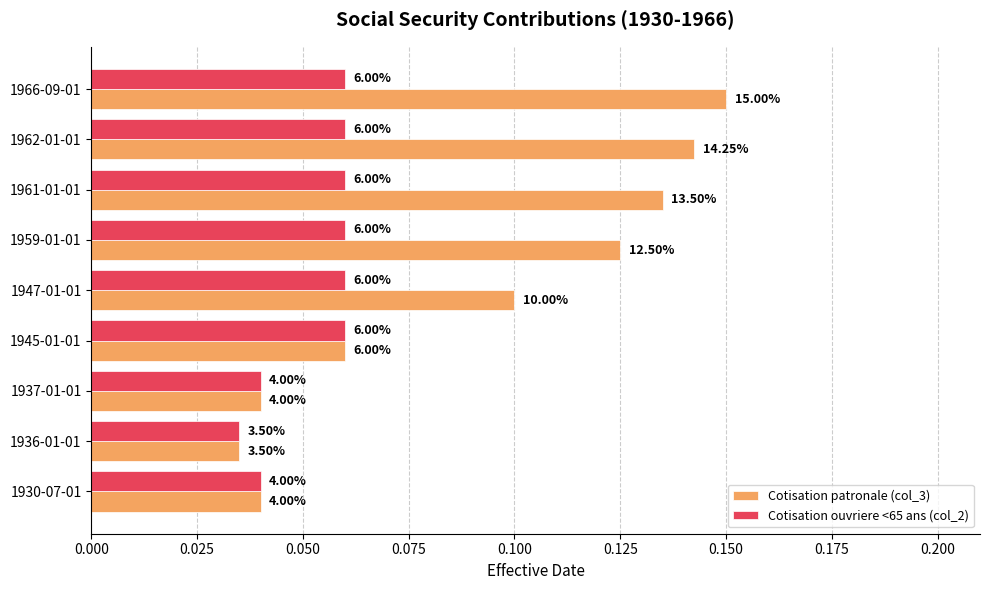

What are all the series names shown in the legend?

Cotisation patronale (col_3), Cotisation ouvriere <65 ans (col_2)